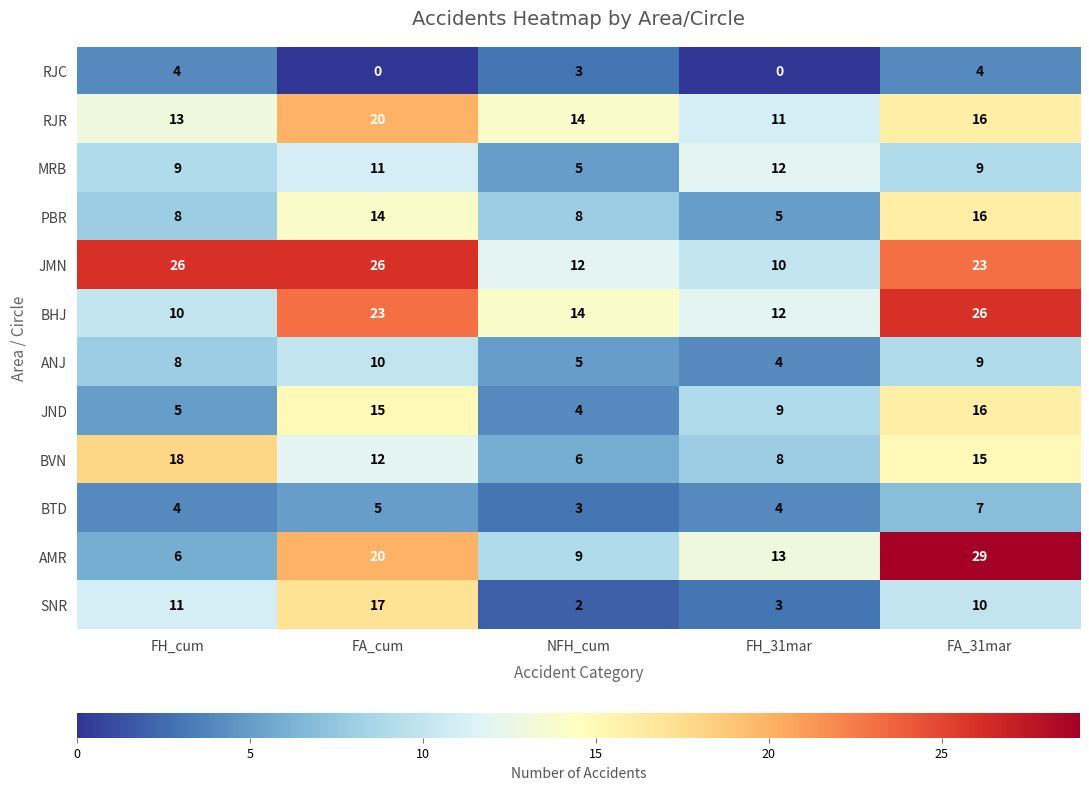

At which label is SNR closest to 9?

FA_31mar